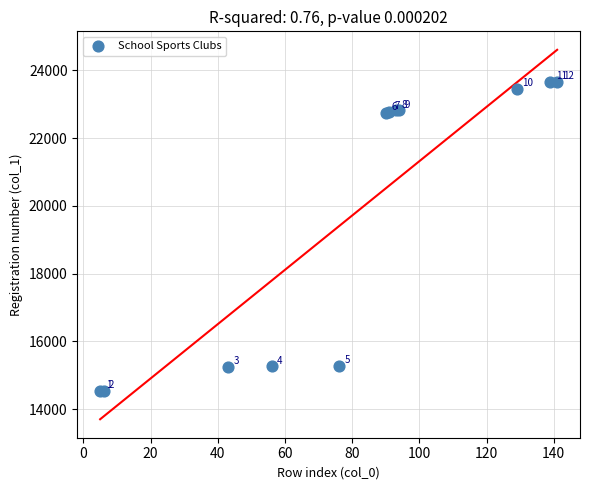

What Y value in the scatter plot is closest to 19102?

22753